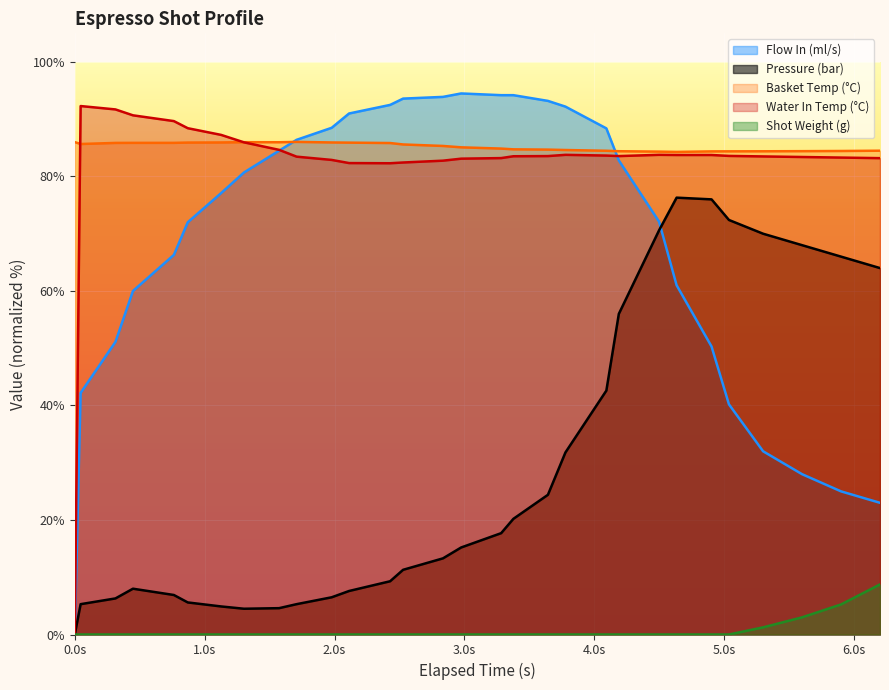

What is the sum of all water_temperature_in values?

2459.5